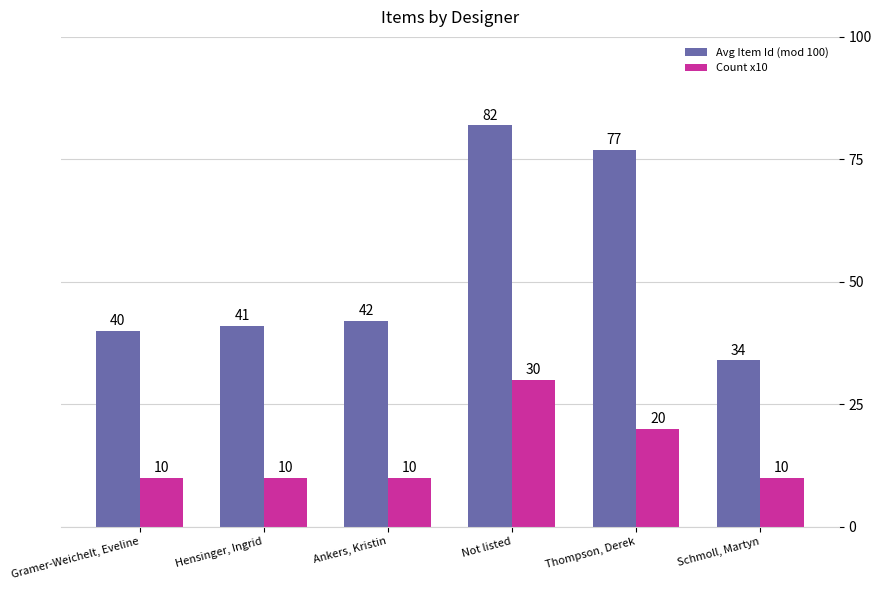

The value of Count x10 at Gramer-Weichelt, Eveline is 10. True or false?

True